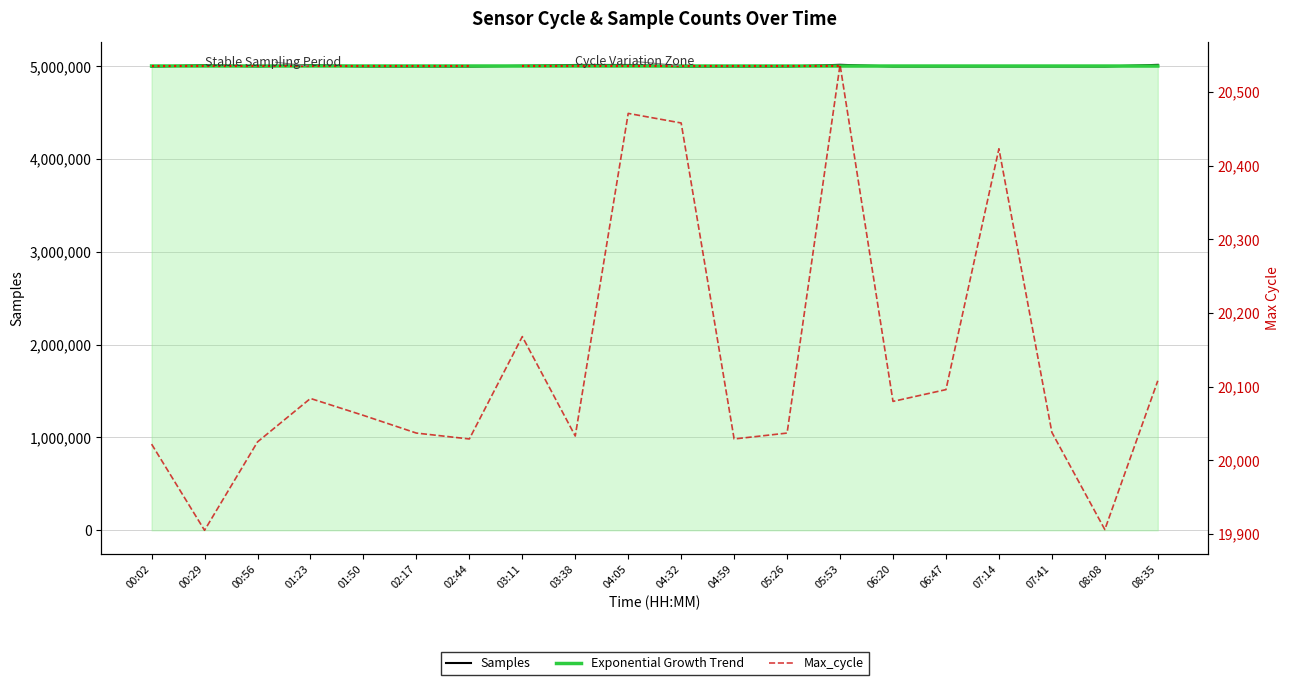

Read the Samples value at 07:41.

4998335.0